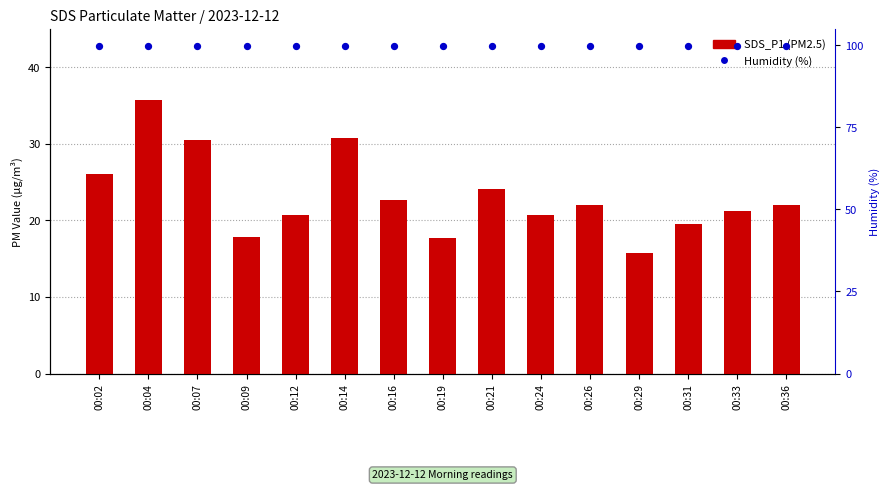

Which series reaches the maximum Y coordinate?

Humidity